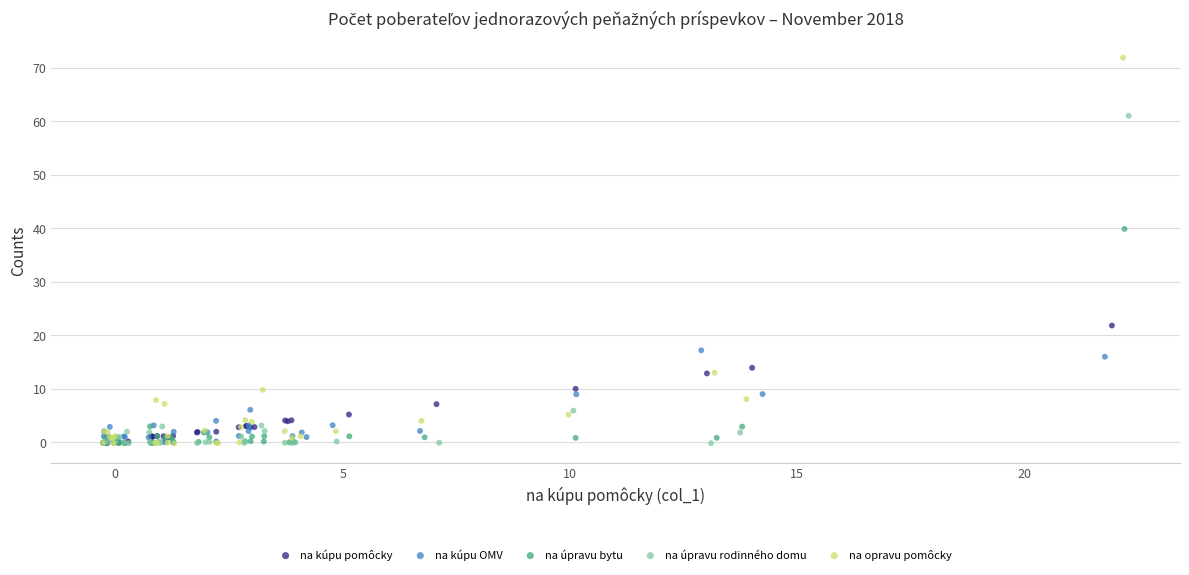

Which series contains the highest Y value?

na opravu pomôcky